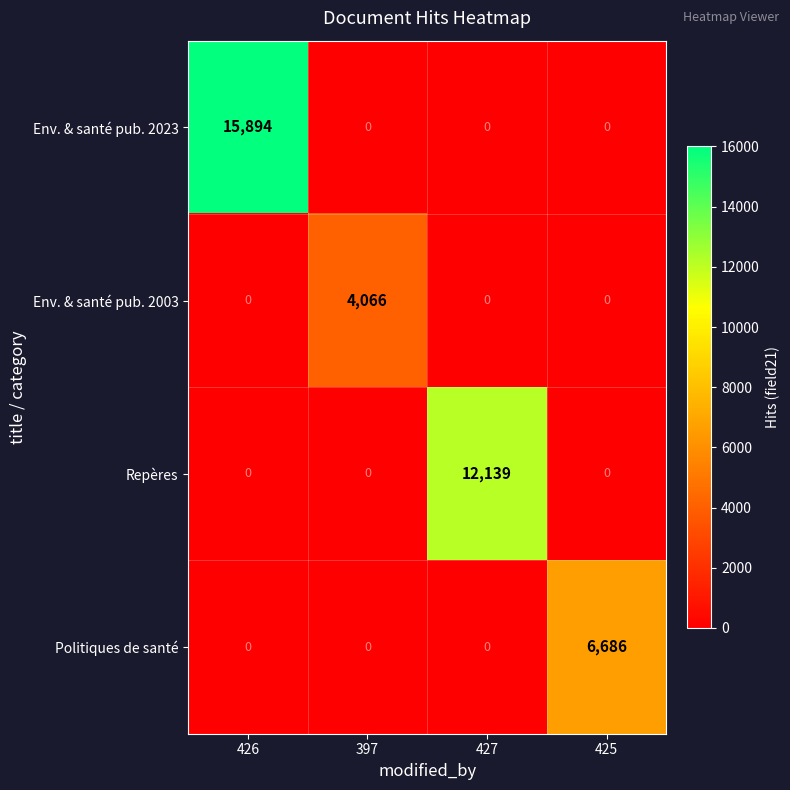

Which category has the highest value across all series?

426